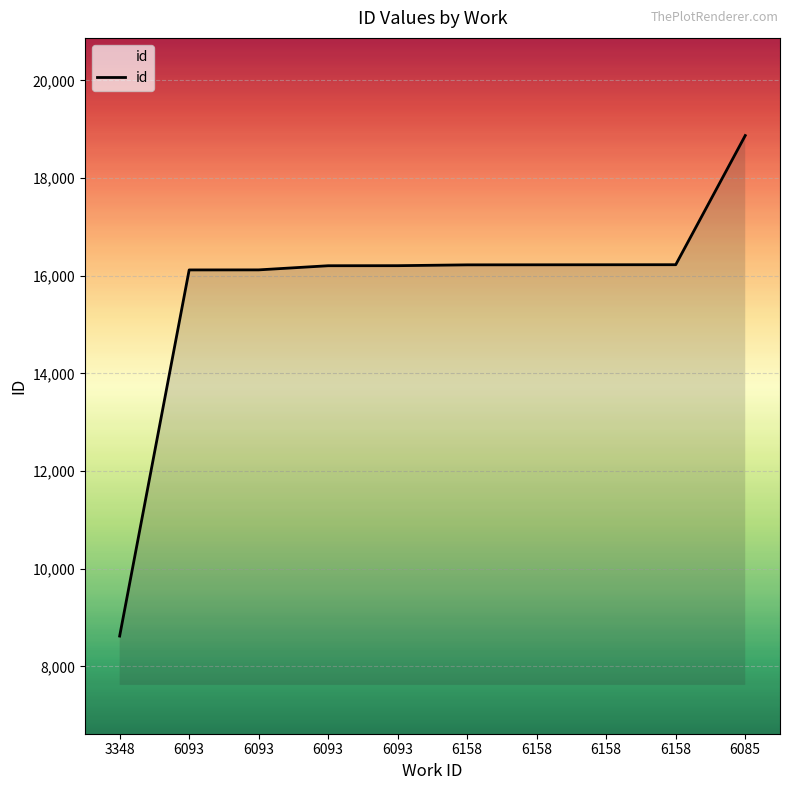

Which label corresponds to the smallest value in the chart?

3348